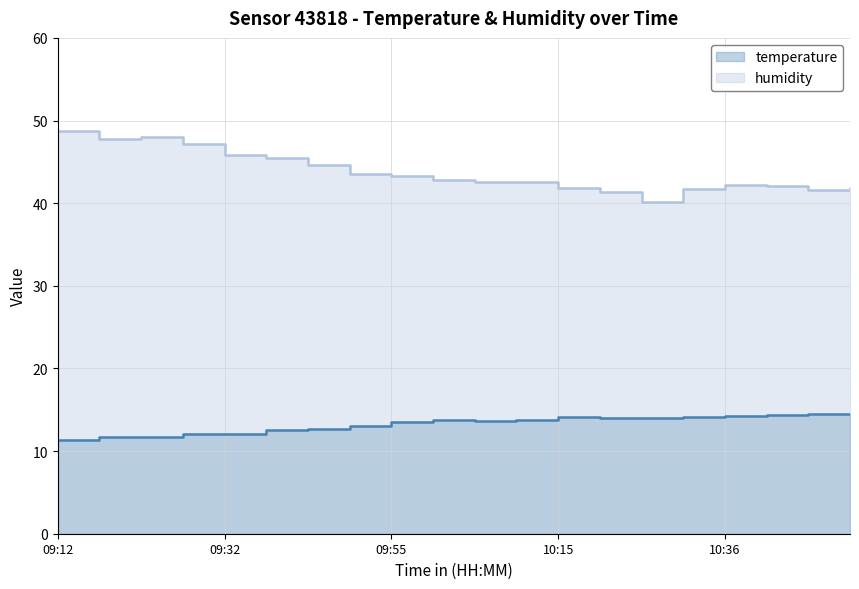

Reading right to left, extract all data points from this chart.

temperature: 10:51=14.5	10:46=14.4	10:41=14.3	10:36=14.3	10:31=14.1	10:26=14.0	10:20=14.0	10:15=14.1	10:10=13.8	10:05=13.7	10:00=13.8	09:55=13.5	09:50=13.1	09:42=12.7	09:37=12.5	09:32=12.1	09:27=12.0	09:22=11.8	09:17=11.7	09:12=11.3
humidity: 10:51=41.8	10:46=41.6	10:41=42.1	10:36=42.2	10:31=41.7	10:26=40.2	10:20=41.4	10:15=41.9	10:10=42.5	10:05=42.6	10:00=42.8	09:55=43.2	09:50=43.5	09:42=44.6	09:37=45.5	09:32=45.9	09:27=47.2	09:22=48.0	09:17=47.8	09:12=48.7